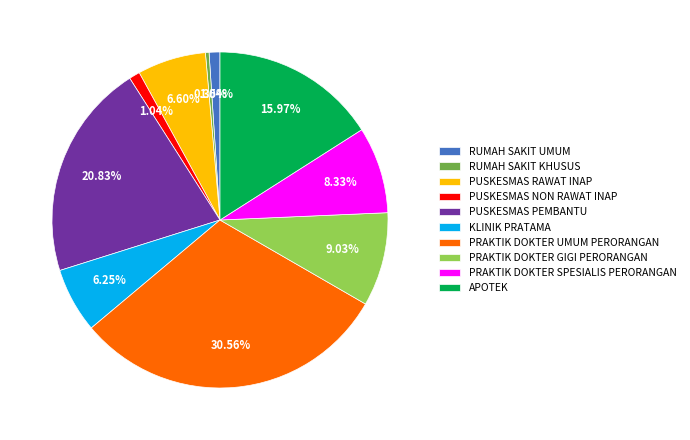

How many slices are in this pie chart?

10